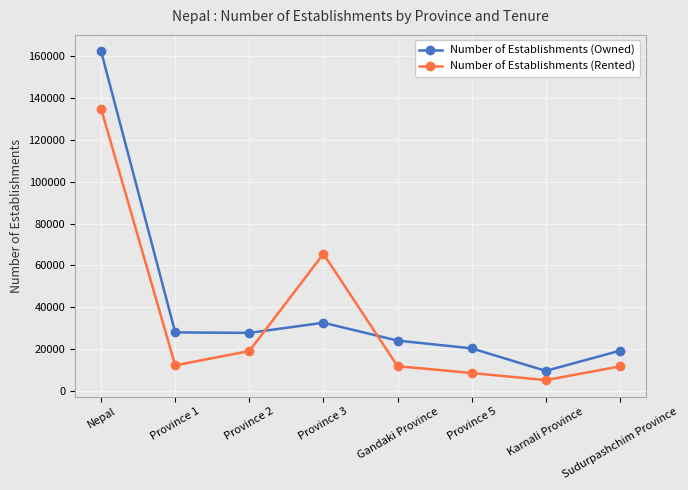

Rank the series at Gandaki Province from highest to lowest value.

Number of Establishments (Owned), Number of Establishments (Rented)